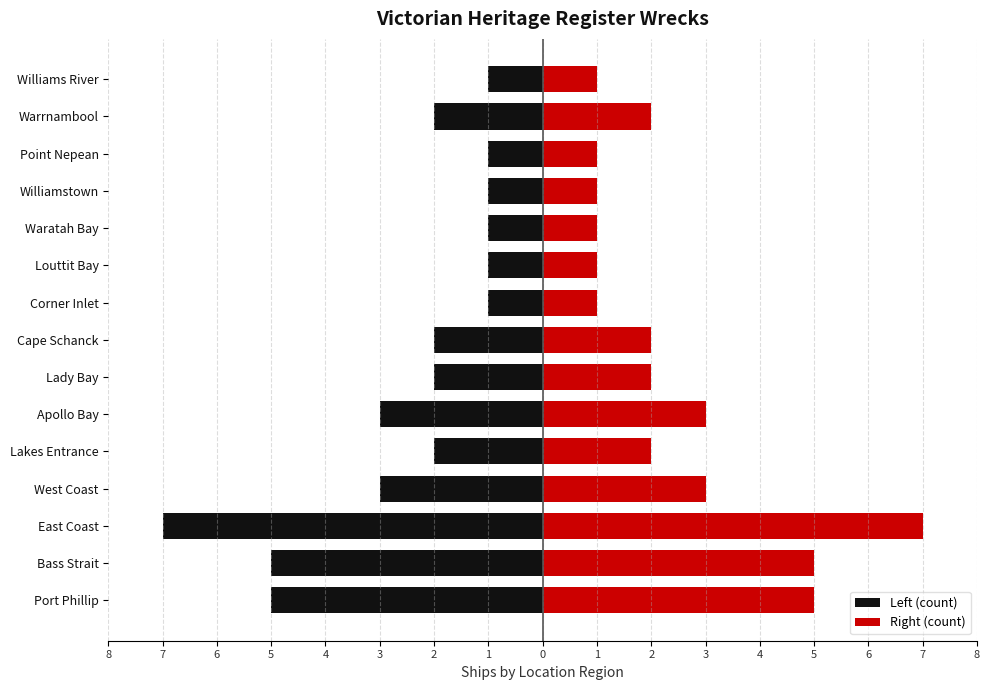

What is the value of the Left (count) bar at the 7th from the left?

-2